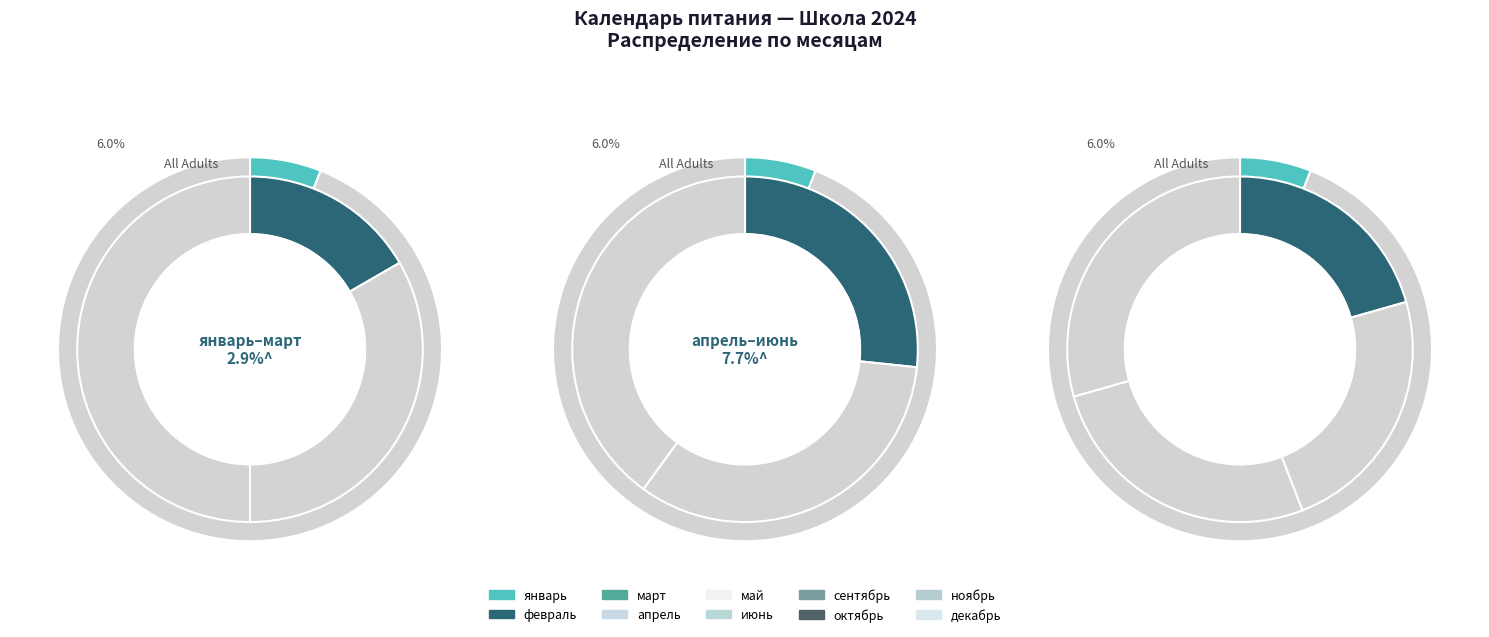

Is it true that июнь is 25% of the pie?

False